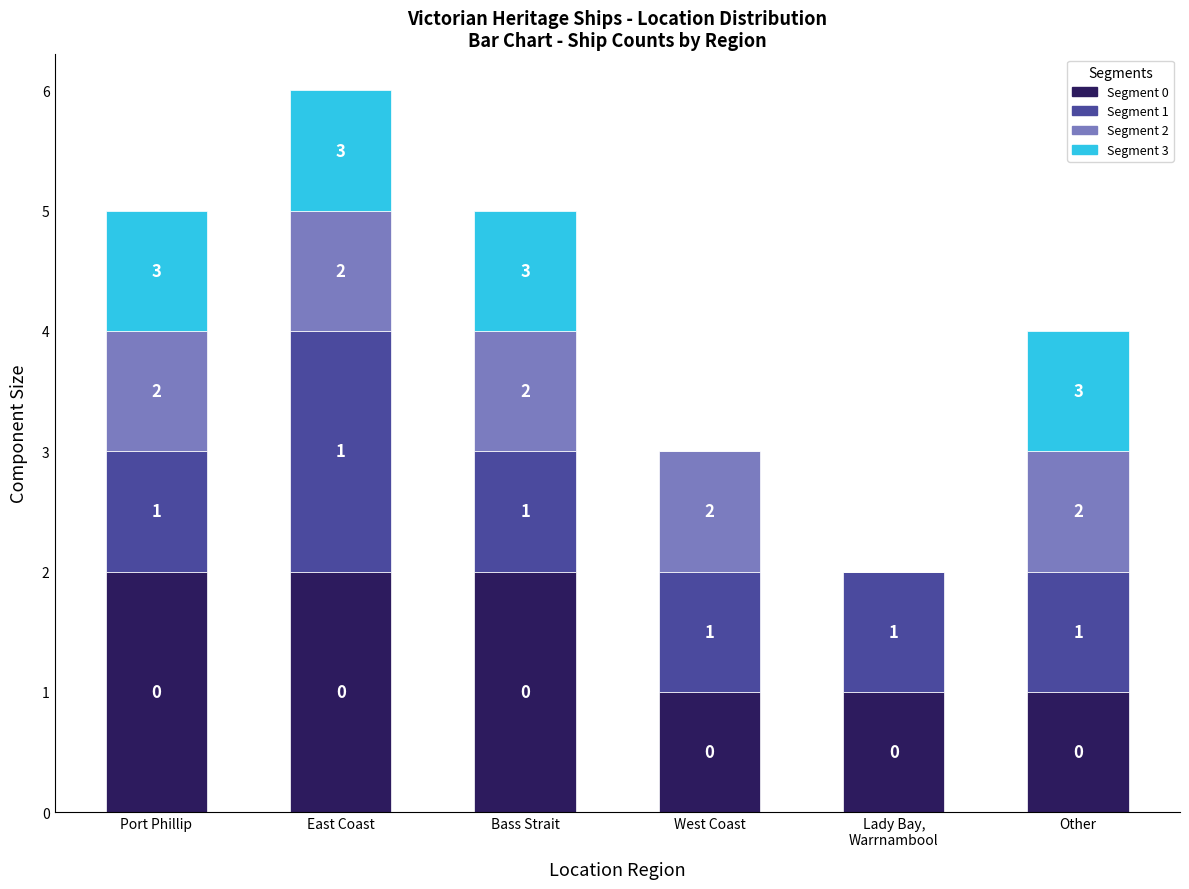

What are all the series names shown in the legend?

Segment 0, Segment 1, Segment 2, Segment 3